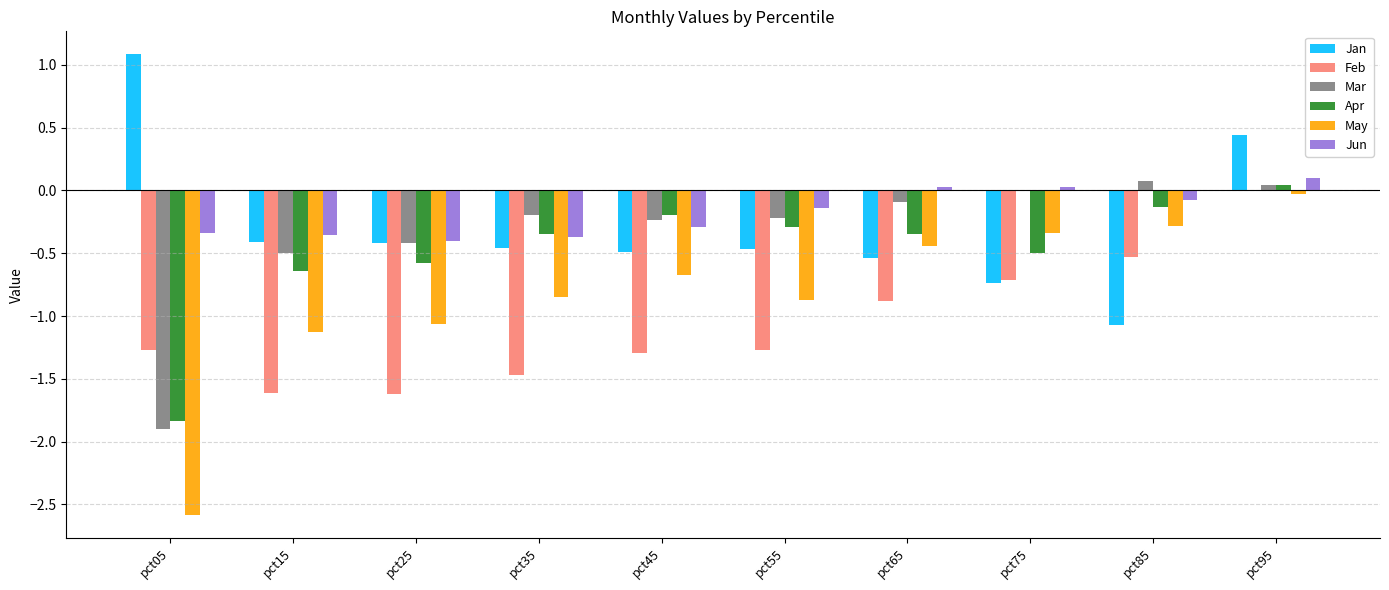

How many values in Jan are above zero?

2